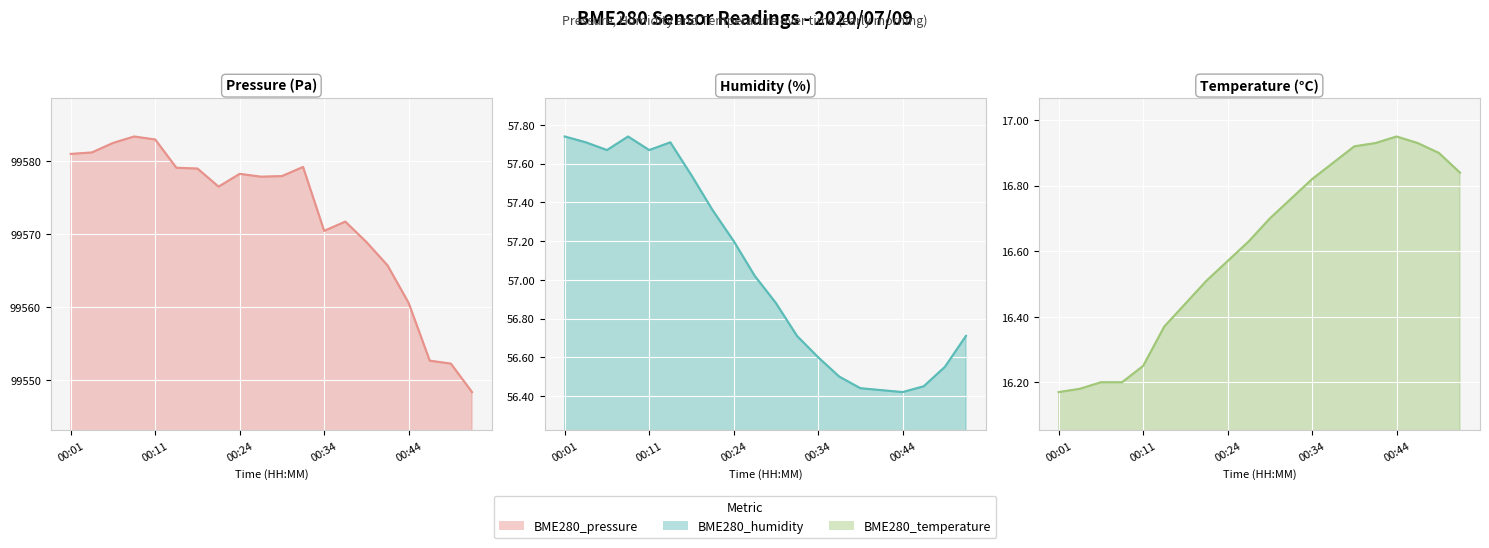

How many categories are shown in the chart?

20